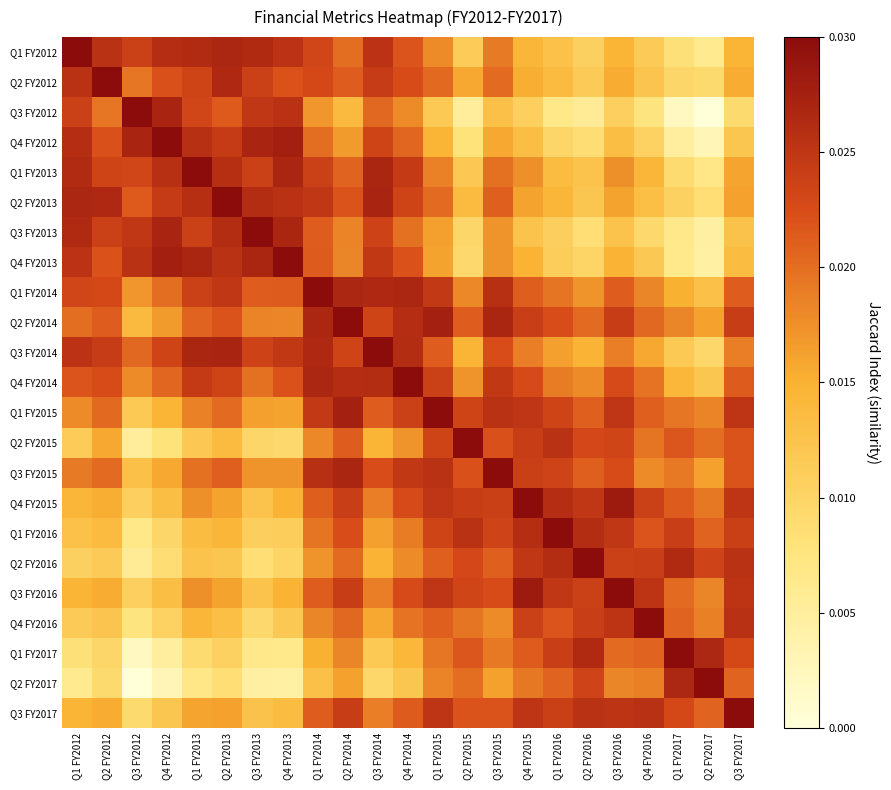

Reading left to right, extract all data points from this chart.

Q1 FY2012: Q1 FY2012=0.0	Q2 FY2012=0.0	Q3 FY2012=0.0	Q4 FY2012=0.0	Q1 FY2013=0.0	Q2 FY2013=0.0	Q3 FY2013=0.0	Q4 FY2013=0.0	Q1 FY2014=0.0	Q2 FY2014=0.0	Q3 FY2014=0.0	Q4 FY2014=0.0	Q1 FY2015=0.0	Q2 FY2015=0.0	Q3 FY2015=0.0	Q4 FY2015=0.0	Q1 FY2016=0.0	Q2 FY2016=0.0	Q3 FY2016=0.0	Q4 FY2016=0.0	Q1 FY2017=0.0	Q2 FY2017=0.0	Q3 FY2017=0.0
Q2 FY2012: Q1 FY2012=0.0	Q2 FY2012=0.0	Q3 FY2012=0.0	Q4 FY2012=0.0	Q1 FY2013=0.0	Q2 FY2013=0.0	Q3 FY2013=0.0	Q4 FY2013=0.0	Q1 FY2014=0.0	Q2 FY2014=0.0	Q3 FY2014=0.0	Q4 FY2014=0.0	Q1 FY2015=0.0	Q2 FY2015=0.0	Q3 FY2015=0.0	Q4 FY2015=0.0	Q1 FY2016=0.0	Q2 FY2016=0.0	Q3 FY2016=0.0	Q4 FY2016=0.0	Q1 FY2017=0.0	Q2 FY2017=0.0	Q3 FY2017=0.0
Q3 FY2012: Q1 FY2012=0.0	Q2 FY2012=0.0	Q3 FY2012=0.0	Q4 FY2012=0.0	Q1 FY2013=0.0	Q2 FY2013=0.0	Q3 FY2013=0.0	Q4 FY2013=0.0	Q1 FY2014=0.0	Q2 FY2014=0.0	Q3 FY2014=0.0	Q4 FY2014=0.0	Q1 FY2015=0.0	Q2 FY2015=0.0	Q3 FY2015=0.0	Q4 FY2015=0.0	Q1 FY2016=0.0	Q2 FY2016=0.0	Q3 FY2016=0.0	Q4 FY2016=0.0	Q1 FY2017=0.0	Q2 FY2017=0.0	Q3 FY2017=0.0
Q4 FY2012: Q1 FY2012=0.0	Q2 FY2012=0.0	Q3 FY2012=0.0	Q4 FY2012=0.0	Q1 FY2013=0.0	Q2 FY2013=0.0	Q3 FY2013=0.0	Q4 FY2013=0.0	Q1 FY2014=0.0	Q2 FY2014=0.0	Q3 FY2014=0.0	Q4 FY2014=0.0	Q1 FY2015=0.0	Q2 FY2015=0.0	Q3 FY2015=0.0	Q4 FY2015=0.0	Q1 FY2016=0.0	Q2 FY2016=0.0	Q3 FY2016=0.0	Q4 FY2016=0.0	Q1 FY2017=0.0	Q2 FY2017=0.0	Q3 FY2017=0.0
Q1 FY2013: Q1 FY2012=0.0	Q2 FY2012=0.0	Q3 FY2012=0.0	Q4 FY2012=0.0	Q1 FY2013=0.0	Q2 FY2013=0.0	Q3 FY2013=0.0	Q4 FY2013=0.0	Q1 FY2014=0.0	Q2 FY2014=0.0	Q3 FY2014=0.0	Q4 FY2014=0.0	Q1 FY2015=0.0	Q2 FY2015=0.0	Q3 FY2015=0.0	Q4 FY2015=0.0	Q1 FY2016=0.0	Q2 FY2016=0.0	Q3 FY2016=0.0	Q4 FY2016=0.0	Q1 FY2017=0.0	Q2 FY2017=0.0	Q3 FY2017=0.0
Q2 FY2013: Q1 FY2012=0.0	Q2 FY2012=0.0	Q3 FY2012=0.0	Q4 FY2012=0.0	Q1 FY2013=0.0	Q2 FY2013=0.0	Q3 FY2013=0.0	Q4 FY2013=0.0	Q1 FY2014=0.0	Q2 FY2014=0.0	Q3 FY2014=0.0	Q4 FY2014=0.0	Q1 FY2015=0.0	Q2 FY2015=0.0	Q3 FY2015=0.0	Q4 FY2015=0.0	Q1 FY2016=0.0	Q2 FY2016=0.0	Q3 FY2016=0.0	Q4 FY2016=0.0	Q1 FY2017=0.0	Q2 FY2017=0.0	Q3 FY2017=0.0
Q3 FY2013: Q1 FY2012=0.0	Q2 FY2012=0.0	Q3 FY2012=0.0	Q4 FY2012=0.0	Q1 FY2013=0.0	Q2 FY2013=0.0	Q3 FY2013=0.0	Q4 FY2013=0.0	Q1 FY2014=0.0	Q2 FY2014=0.0	Q3 FY2014=0.0	Q4 FY2014=0.0	Q1 FY2015=0.0	Q2 FY2015=0.0	Q3 FY2015=0.0	Q4 FY2015=0.0	Q1 FY2016=0.0	Q2 FY2016=0.0	Q3 FY2016=0.0	Q4 FY2016=0.0	Q1 FY2017=0.0	Q2 FY2017=0.0	Q3 FY2017=0.0
Q4 FY2013: Q1 FY2012=0.0	Q2 FY2012=0.0	Q3 FY2012=0.0	Q4 FY2012=0.0	Q1 FY2013=0.0	Q2 FY2013=0.0	Q3 FY2013=0.0	Q4 FY2013=0.0	Q1 FY2014=0.0	Q2 FY2014=0.0	Q3 FY2014=0.0	Q4 FY2014=0.0	Q1 FY2015=0.0	Q2 FY2015=0.0	Q3 FY2015=0.0	Q4 FY2015=0.0	Q1 FY2016=0.0	Q2 FY2016=0.0	Q3 FY2016=0.0	Q4 FY2016=0.0	Q1 FY2017=0.0	Q2 FY2017=0.0	Q3 FY2017=0.0
Q1 FY2014: Q1 FY2012=0.0	Q2 FY2012=0.0	Q3 FY2012=0.0	Q4 FY2012=0.0	Q1 FY2013=0.0	Q2 FY2013=0.0	Q3 FY2013=0.0	Q4 FY2013=0.0	Q1 FY2014=0.0	Q2 FY2014=0.0	Q3 FY2014=0.0	Q4 FY2014=0.0	Q1 FY2015=0.0	Q2 FY2015=0.0	Q3 FY2015=0.0	Q4 FY2015=0.0	Q1 FY2016=0.0	Q2 FY2016=0.0	Q3 FY2016=0.0	Q4 FY2016=0.0	Q1 FY2017=0.0	Q2 FY2017=0.0	Q3 FY2017=0.0
Q2 FY2014: Q1 FY2012=0.0	Q2 FY2012=0.0	Q3 FY2012=0.0	Q4 FY2012=0.0	Q1 FY2013=0.0	Q2 FY2013=0.0	Q3 FY2013=0.0	Q4 FY2013=0.0	Q1 FY2014=0.0	Q2 FY2014=0.0	Q3 FY2014=0.0	Q4 FY2014=0.0	Q1 FY2015=0.0	Q2 FY2015=0.0	Q3 FY2015=0.0	Q4 FY2015=0.0	Q1 FY2016=0.0	Q2 FY2016=0.0	Q3 FY2016=0.0	Q4 FY2016=0.0	Q1 FY2017=0.0	Q2 FY2017=0.0	Q3 FY2017=0.0
Q3 FY2014: Q1 FY2012=0.0	Q2 FY2012=0.0	Q3 FY2012=0.0	Q4 FY2012=0.0	Q1 FY2013=0.0	Q2 FY2013=0.0	Q3 FY2013=0.0	Q4 FY2013=0.0	Q1 FY2014=0.0	Q2 FY2014=0.0	Q3 FY2014=0.0	Q4 FY2014=0.0	Q1 FY2015=0.0	Q2 FY2015=0.0	Q3 FY2015=0.0	Q4 FY2015=0.0	Q1 FY2016=0.0	Q2 FY2016=0.0	Q3 FY2016=0.0	Q4 FY2016=0.0	Q1 FY2017=0.0	Q2 FY2017=0.0	Q3 FY2017=0.0
Q4 FY2014: Q1 FY2012=0.0	Q2 FY2012=0.0	Q3 FY2012=0.0	Q4 FY2012=0.0	Q1 FY2013=0.0	Q2 FY2013=0.0	Q3 FY2013=0.0	Q4 FY2013=0.0	Q1 FY2014=0.0	Q2 FY2014=0.0	Q3 FY2014=0.0	Q4 FY2014=0.0	Q1 FY2015=0.0	Q2 FY2015=0.0	Q3 FY2015=0.0	Q4 FY2015=0.0	Q1 FY2016=0.0	Q2 FY2016=0.0	Q3 FY2016=0.0	Q4 FY2016=0.0	Q1 FY2017=0.0	Q2 FY2017=0.0	Q3 FY2017=0.0
Q1 FY2015: Q1 FY2012=0.0	Q2 FY2012=0.0	Q3 FY2012=0.0	Q4 FY2012=0.0	Q1 FY2013=0.0	Q2 FY2013=0.0	Q3 FY2013=0.0	Q4 FY2013=0.0	Q1 FY2014=0.0	Q2 FY2014=0.0	Q3 FY2014=0.0	Q4 FY2014=0.0	Q1 FY2015=0.0	Q2 FY2015=0.0	Q3 FY2015=0.0	Q4 FY2015=0.0	Q1 FY2016=0.0	Q2 FY2016=0.0	Q3 FY2016=0.0	Q4 FY2016=0.0	Q1 FY2017=0.0	Q2 FY2017=0.0	Q3 FY2017=0.0
Q2 FY2015: Q1 FY2012=0.0	Q2 FY2012=0.0	Q3 FY2012=0.0	Q4 FY2012=0.0	Q1 FY2013=0.0	Q2 FY2013=0.0	Q3 FY2013=0.0	Q4 FY2013=0.0	Q1 FY2014=0.0	Q2 FY2014=0.0	Q3 FY2014=0.0	Q4 FY2014=0.0	Q1 FY2015=0.0	Q2 FY2015=0.0	Q3 FY2015=0.0	Q4 FY2015=0.0	Q1 FY2016=0.0	Q2 FY2016=0.0	Q3 FY2016=0.0	Q4 FY2016=0.0	Q1 FY2017=0.0	Q2 FY2017=0.0	Q3 FY2017=0.0
Q3 FY2015: Q1 FY2012=0.0	Q2 FY2012=0.0	Q3 FY2012=0.0	Q4 FY2012=0.0	Q1 FY2013=0.0	Q2 FY2013=0.0	Q3 FY2013=0.0	Q4 FY2013=0.0	Q1 FY2014=0.0	Q2 FY2014=0.0	Q3 FY2014=0.0	Q4 FY2014=0.0	Q1 FY2015=0.0	Q2 FY2015=0.0	Q3 FY2015=0.0	Q4 FY2015=0.0	Q1 FY2016=0.0	Q2 FY2016=0.0	Q3 FY2016=0.0	Q4 FY2016=0.0	Q1 FY2017=0.0	Q2 FY2017=0.0	Q3 FY2017=0.0
Q4 FY2015: Q1 FY2012=0.0	Q2 FY2012=0.0	Q3 FY2012=0.0	Q4 FY2012=0.0	Q1 FY2013=0.0	Q2 FY2013=0.0	Q3 FY2013=0.0	Q4 FY2013=0.0	Q1 FY2014=0.0	Q2 FY2014=0.0	Q3 FY2014=0.0	Q4 FY2014=0.0	Q1 FY2015=0.0	Q2 FY2015=0.0	Q3 FY2015=0.0	Q4 FY2015=0.0	Q1 FY2016=0.0	Q2 FY2016=0.0	Q3 FY2016=0.0	Q4 FY2016=0.0	Q1 FY2017=0.0	Q2 FY2017=0.0	Q3 FY2017=0.0
Q1 FY2016: Q1 FY2012=0.0	Q2 FY2012=0.0	Q3 FY2012=0.0	Q4 FY2012=0.0	Q1 FY2013=0.0	Q2 FY2013=0.0	Q3 FY2013=0.0	Q4 FY2013=0.0	Q1 FY2014=0.0	Q2 FY2014=0.0	Q3 FY2014=0.0	Q4 FY2014=0.0	Q1 FY2015=0.0	Q2 FY2015=0.0	Q3 FY2015=0.0	Q4 FY2015=0.0	Q1 FY2016=0.0	Q2 FY2016=0.0	Q3 FY2016=0.0	Q4 FY2016=0.0	Q1 FY2017=0.0	Q2 FY2017=0.0	Q3 FY2017=0.0
Q2 FY2016: Q1 FY2012=0.0	Q2 FY2012=0.0	Q3 FY2012=0.0	Q4 FY2012=0.0	Q1 FY2013=0.0	Q2 FY2013=0.0	Q3 FY2013=0.0	Q4 FY2013=0.0	Q1 FY2014=0.0	Q2 FY2014=0.0	Q3 FY2014=0.0	Q4 FY2014=0.0	Q1 FY2015=0.0	Q2 FY2015=0.0	Q3 FY2015=0.0	Q4 FY2015=0.0	Q1 FY2016=0.0	Q2 FY2016=0.0	Q3 FY2016=0.0	Q4 FY2016=0.0	Q1 FY2017=0.0	Q2 FY2017=0.0	Q3 FY2017=0.0
Q3 FY2016: Q1 FY2012=0.0	Q2 FY2012=0.0	Q3 FY2012=0.0	Q4 FY2012=0.0	Q1 FY2013=0.0	Q2 FY2013=0.0	Q3 FY2013=0.0	Q4 FY2013=0.0	Q1 FY2014=0.0	Q2 FY2014=0.0	Q3 FY2014=0.0	Q4 FY2014=0.0	Q1 FY2015=0.0	Q2 FY2015=0.0	Q3 FY2015=0.0	Q4 FY2015=0.0	Q1 FY2016=0.0	Q2 FY2016=0.0	Q3 FY2016=0.0	Q4 FY2016=0.0	Q1 FY2017=0.0	Q2 FY2017=0.0	Q3 FY2017=0.0
Q4 FY2016: Q1 FY2012=0.0	Q2 FY2012=0.0	Q3 FY2012=0.0	Q4 FY2012=0.0	Q1 FY2013=0.0	Q2 FY2013=0.0	Q3 FY2013=0.0	Q4 FY2013=0.0	Q1 FY2014=0.0	Q2 FY2014=0.0	Q3 FY2014=0.0	Q4 FY2014=0.0	Q1 FY2015=0.0	Q2 FY2015=0.0	Q3 FY2015=0.0	Q4 FY2015=0.0	Q1 FY2016=0.0	Q2 FY2016=0.0	Q3 FY2016=0.0	Q4 FY2016=0.0	Q1 FY2017=0.0	Q2 FY2017=0.0	Q3 FY2017=0.0
Q1 FY2017: Q1 FY2012=0.0	Q2 FY2012=0.0	Q3 FY2012=0.0	Q4 FY2012=0.0	Q1 FY2013=0.0	Q2 FY2013=0.0	Q3 FY2013=0.0	Q4 FY2013=0.0	Q1 FY2014=0.0	Q2 FY2014=0.0	Q3 FY2014=0.0	Q4 FY2014=0.0	Q1 FY2015=0.0	Q2 FY2015=0.0	Q3 FY2015=0.0	Q4 FY2015=0.0	Q1 FY2016=0.0	Q2 FY2016=0.0	Q3 FY2016=0.0	Q4 FY2016=0.0	Q1 FY2017=0.0	Q2 FY2017=0.0	Q3 FY2017=0.0
Q2 FY2017: Q1 FY2012=0.0	Q2 FY2012=0.0	Q3 FY2012=0.0	Q4 FY2012=0.0	Q1 FY2013=0.0	Q2 FY2013=0.0	Q3 FY2013=0.0	Q4 FY2013=0.0	Q1 FY2014=0.0	Q2 FY2014=0.0	Q3 FY2014=0.0	Q4 FY2014=0.0	Q1 FY2015=0.0	Q2 FY2015=0.0	Q3 FY2015=0.0	Q4 FY2015=0.0	Q1 FY2016=0.0	Q2 FY2016=0.0	Q3 FY2016=0.0	Q4 FY2016=0.0	Q1 FY2017=0.0	Q2 FY2017=0.0	Q3 FY2017=0.0
Q3 FY2017: Q1 FY2012=0.0	Q2 FY2012=0.0	Q3 FY2012=0.0	Q4 FY2012=0.0	Q1 FY2013=0.0	Q2 FY2013=0.0	Q3 FY2013=0.0	Q4 FY2013=0.0	Q1 FY2014=0.0	Q2 FY2014=0.0	Q3 FY2014=0.0	Q4 FY2014=0.0	Q1 FY2015=0.0	Q2 FY2015=0.0	Q3 FY2015=0.0	Q4 FY2015=0.0	Q1 FY2016=0.0	Q2 FY2016=0.0	Q3 FY2016=0.0	Q4 FY2016=0.0	Q1 FY2017=0.0	Q2 FY2017=0.0	Q3 FY2017=0.0